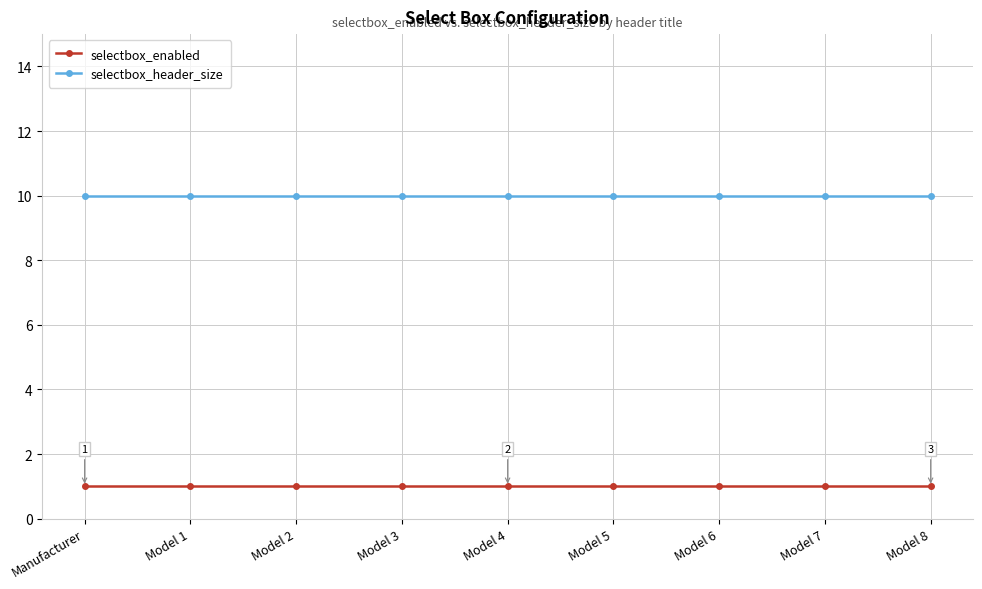

Count the number of data series in this chart.

2